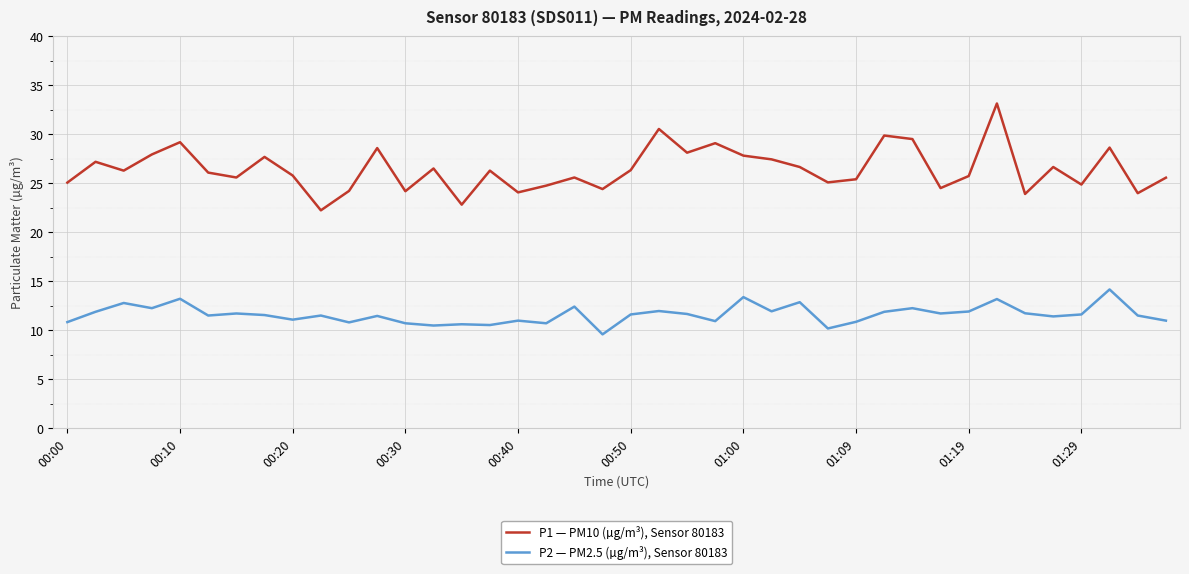

What is the average value of the P2 — PM2.5 (µg/m³), Sensor 80183 series?

11.6